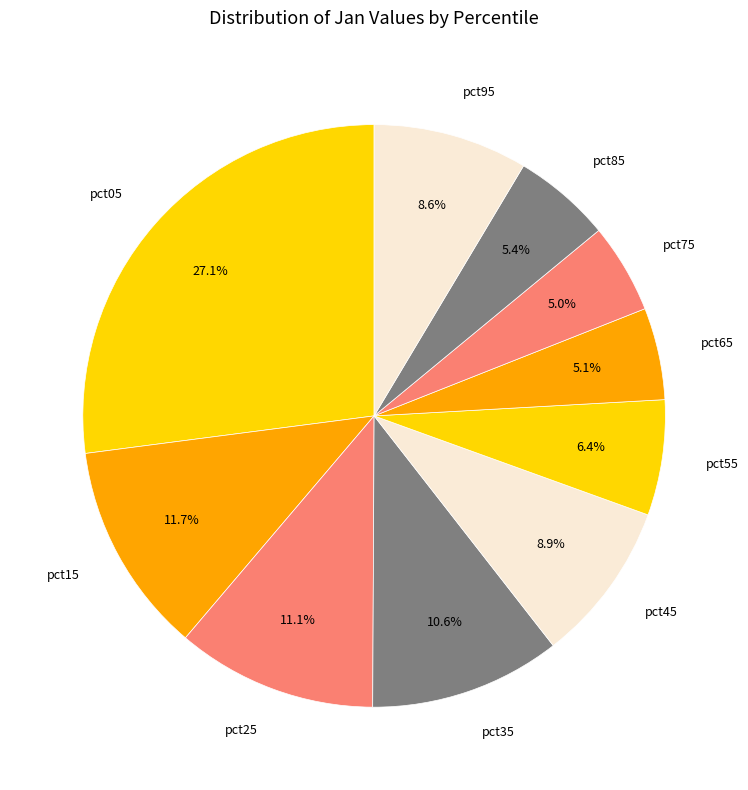

Which category has the biggest portion of the pie?

pct05